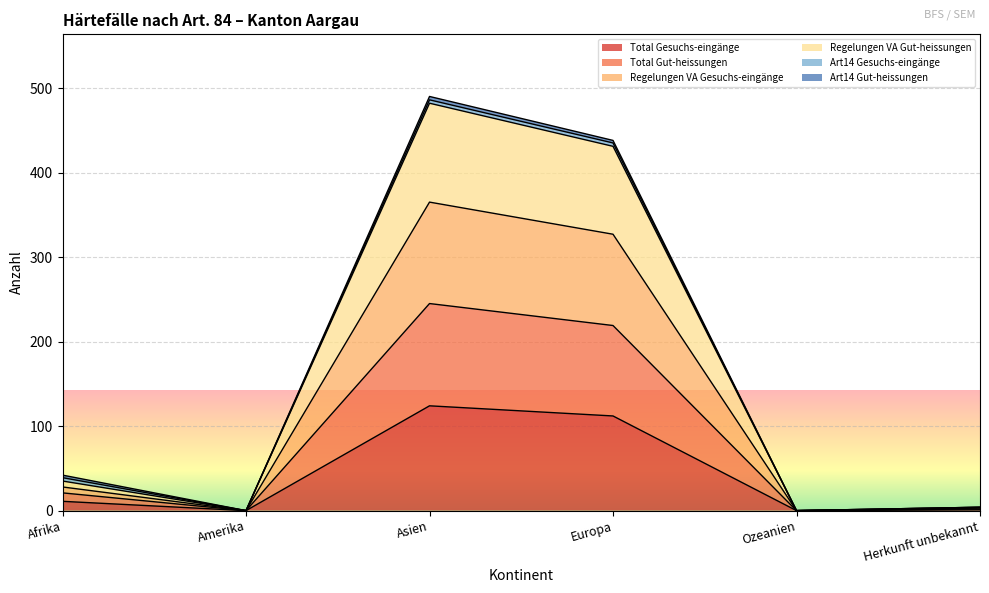

Where is Total Gesuchs-eingänge nearest to the value 62?

Europa